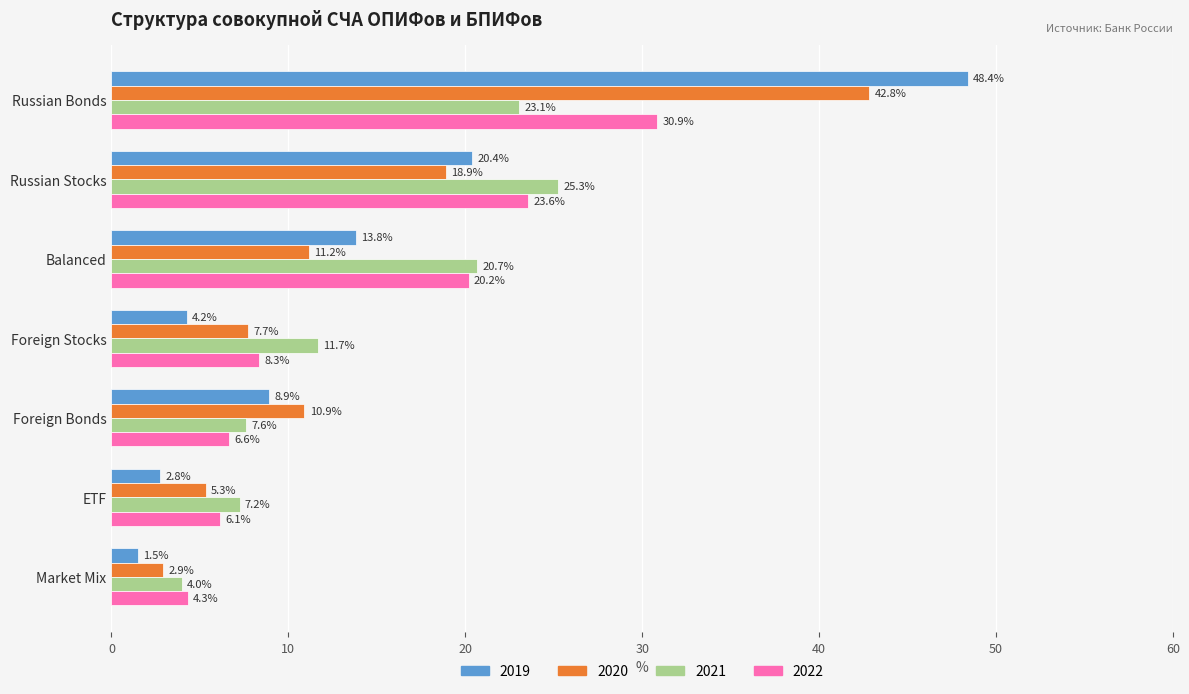

What is the total value across all series at Foreign Stocks?

32.0